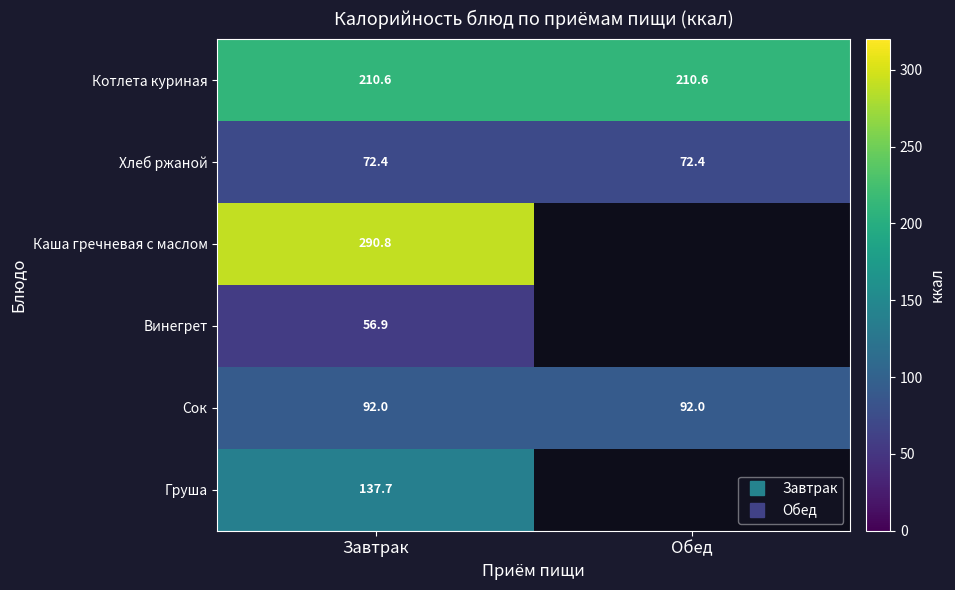

What is the sum of the Котлета куриная values at Обед and Завтрак?

421.2